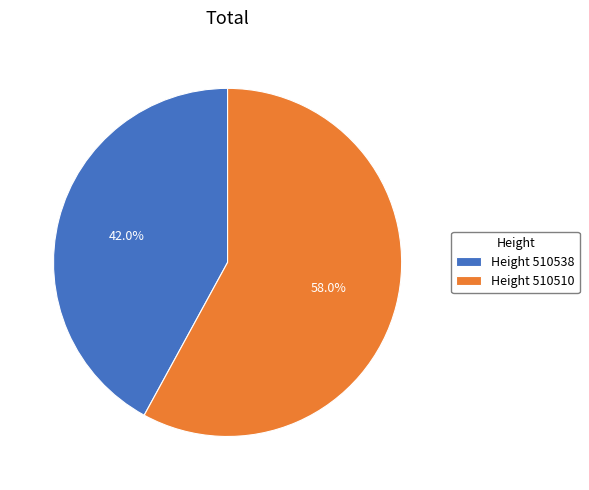

What is the ratio of the value at Height 510510 to the value at Height 510538?

1.4